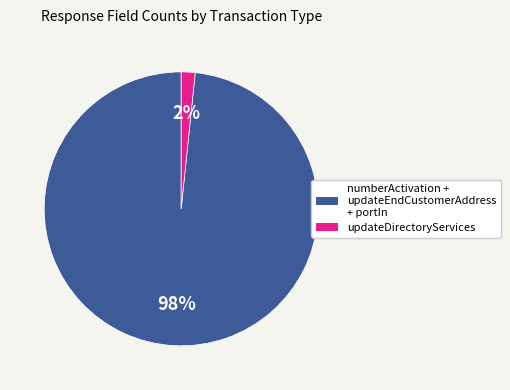

To the nearest percent, what is the average slice percentage?

50%